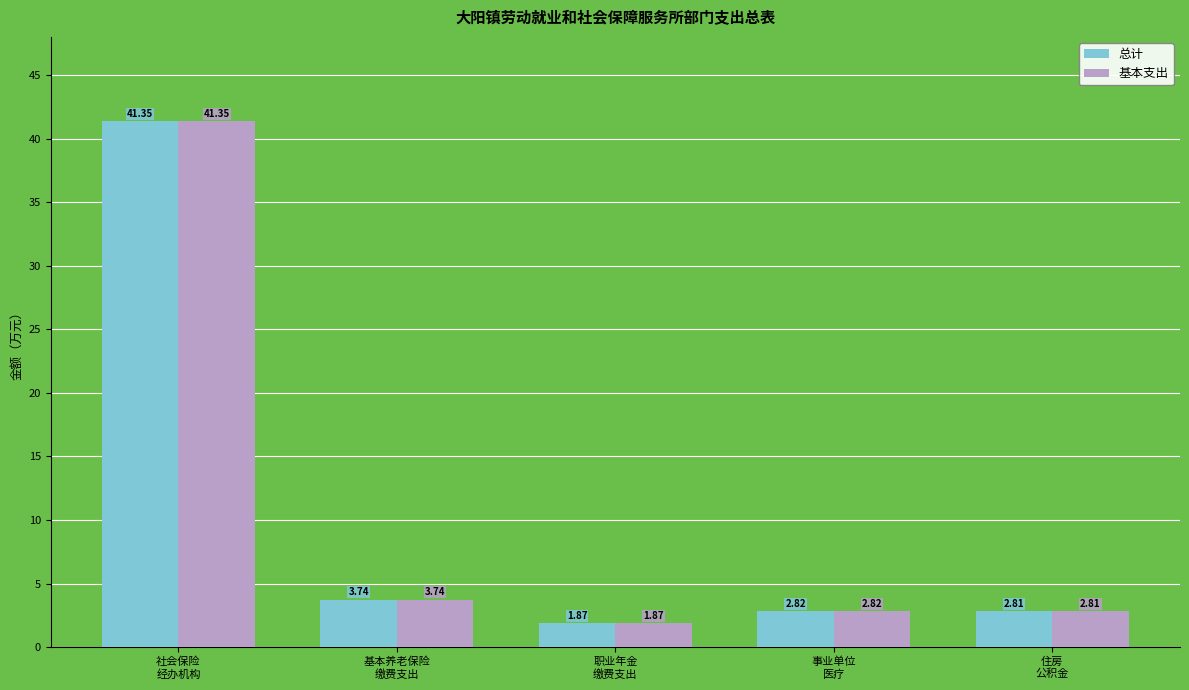

The 基本支出 series shows 70.2 at 社会保险
经办机构. True or false?

False